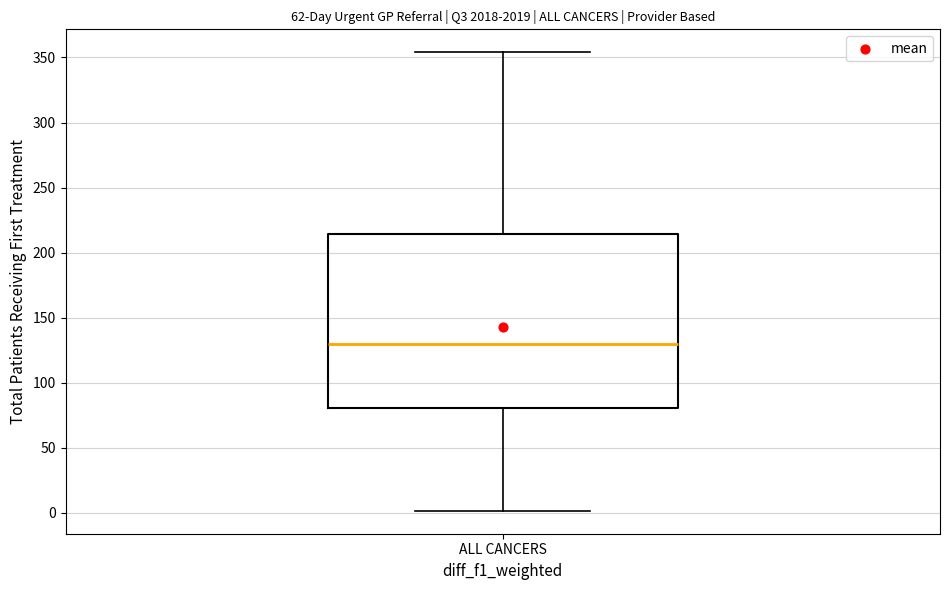

Read this box plot against the y-axis: the position of the median line, the range covered by the box, and the ends of both whiskers. The values are not printed on the chart, so give them approximately, as read against the axis.

median 130, box 80 to 215, whiskers 0 to 355